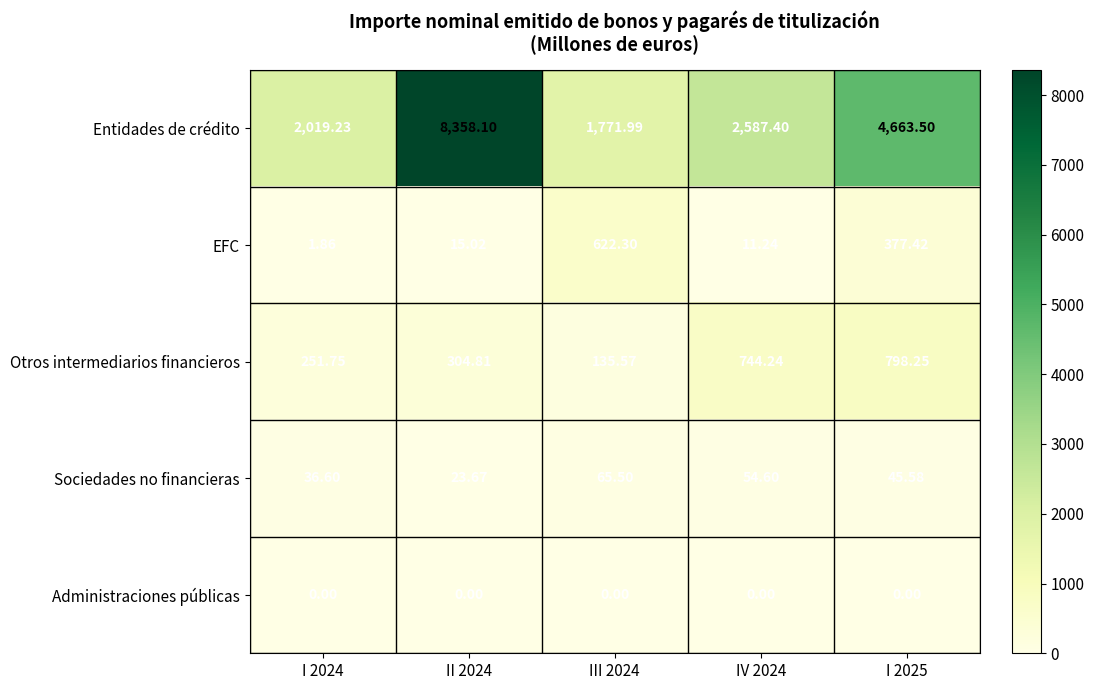

Between IV 2024 and I 2025, which series saw the biggest shift?

Entidades de crédito